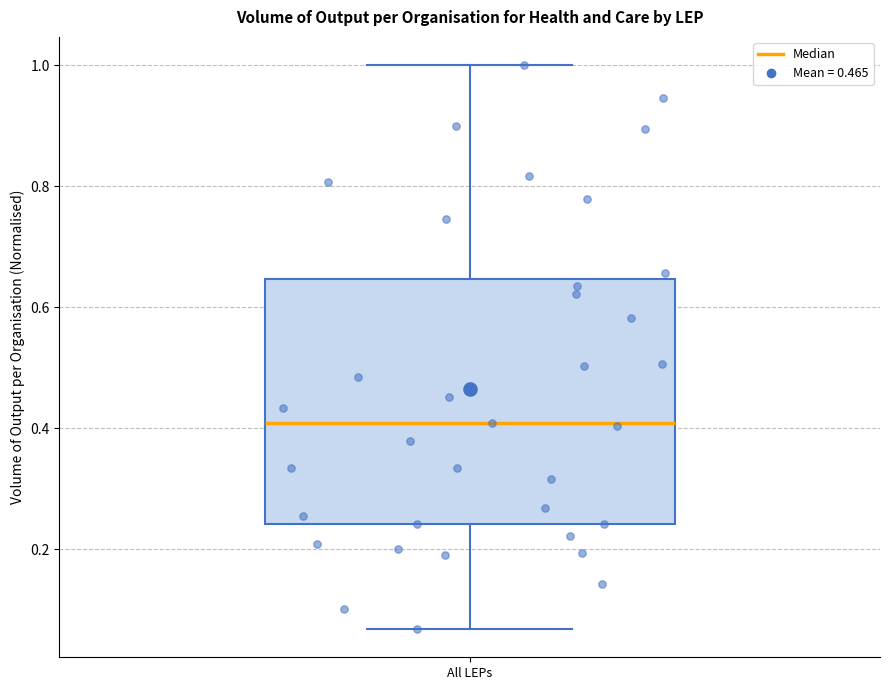

Transcribe this box plot: give where the median line is, the range the box spans, and where the two whiskers end, as read against the y-axis. The values are not printed on the chart, so give them approximately, as read against the axis.

median 0.40, box 0.24 to 0.64, whiskers 0.06 to 1.00